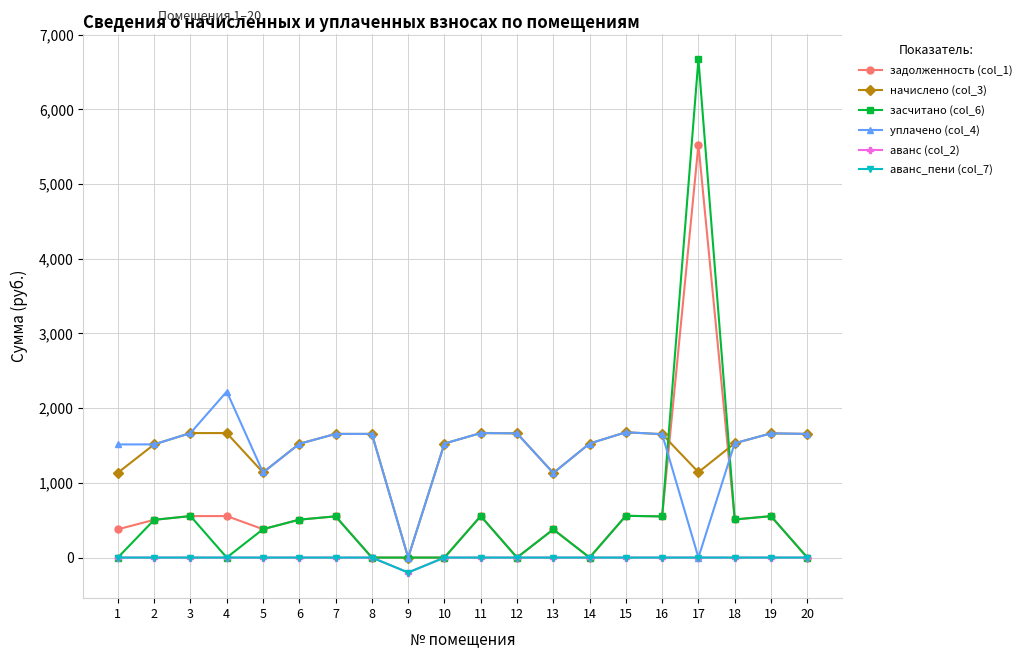

What is the spread (max minus min) of values at 13?

1131.9